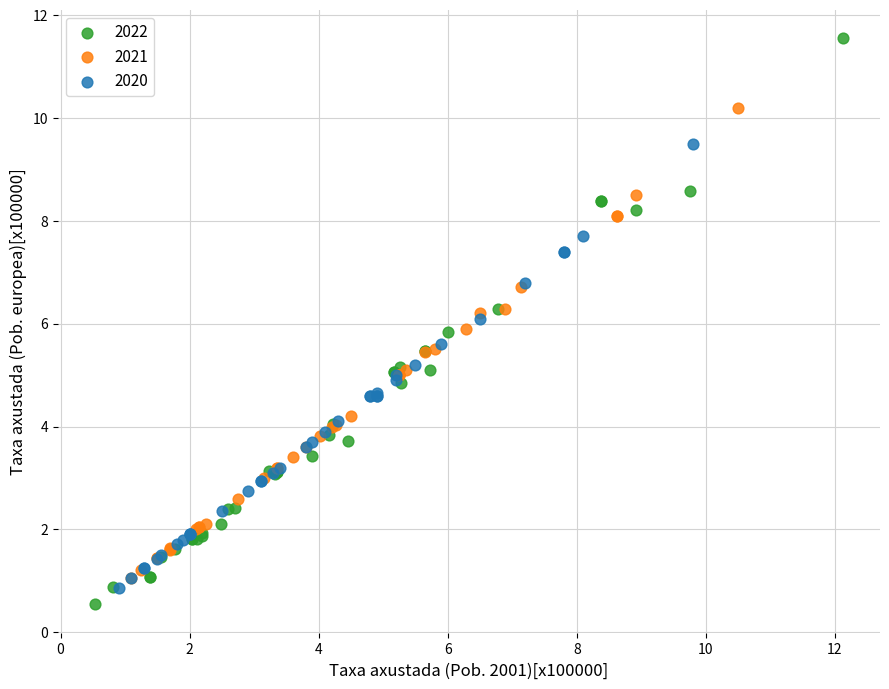

What are all the series names shown in the legend?

2022, 2021, 2020